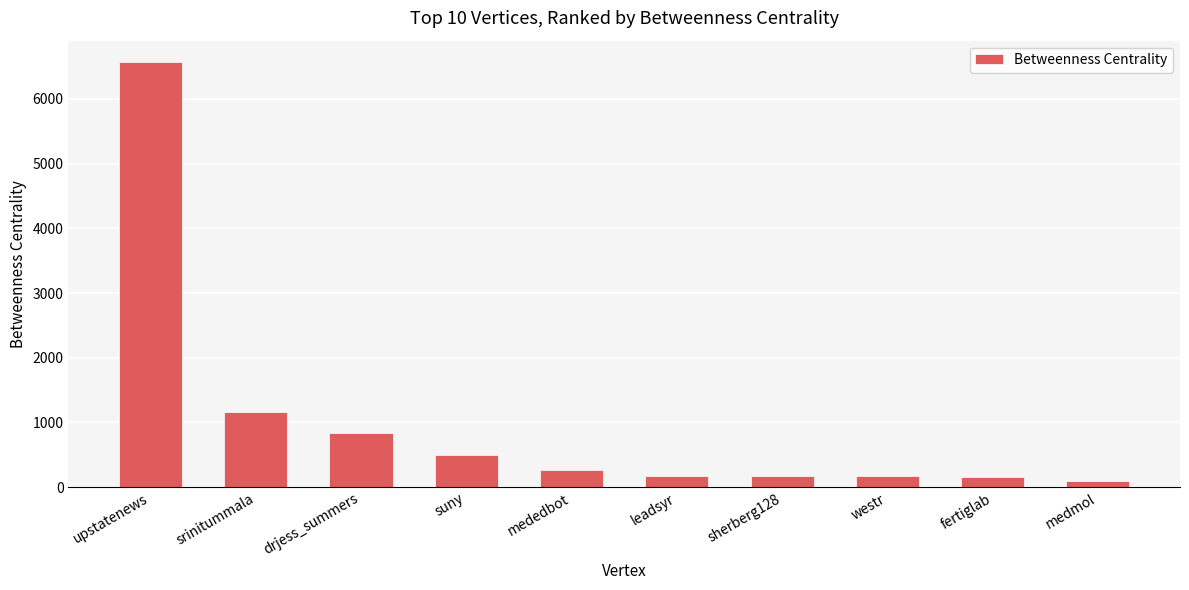

What is the change in value from drjess_summers to mededbot?

-582.0